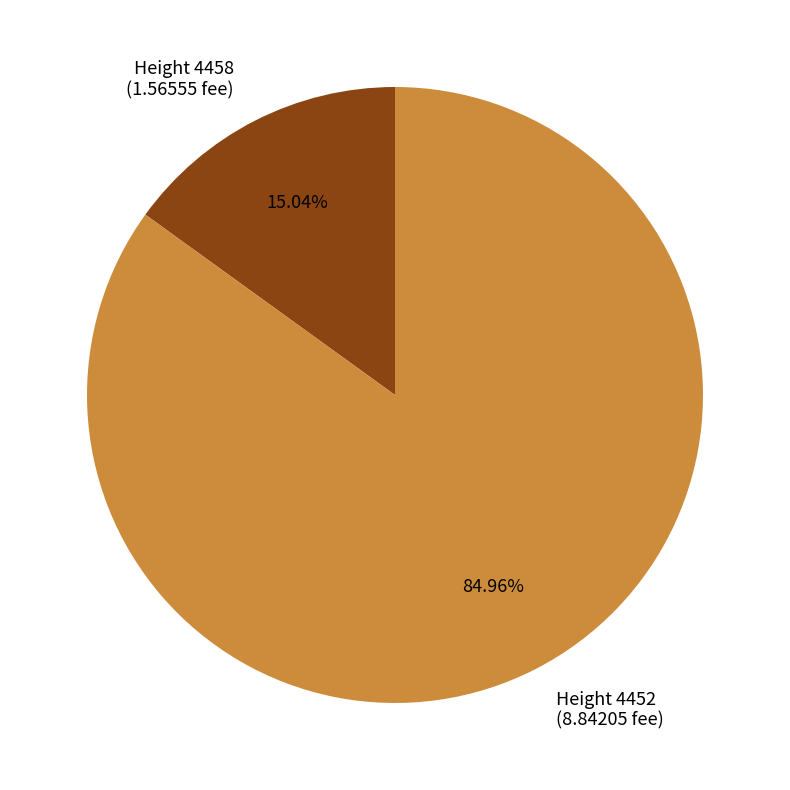

To the nearest percent, what is the difference between the largest and smallest slice percentages?

70%